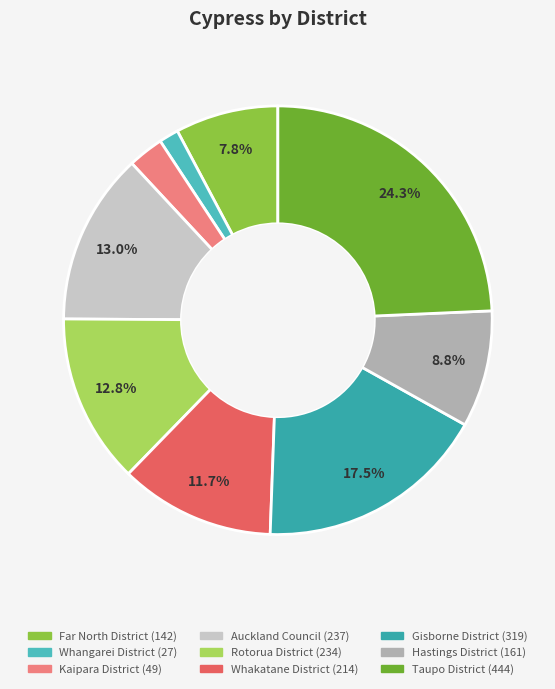

To the nearest percent, what is the average slice percentage?

11%